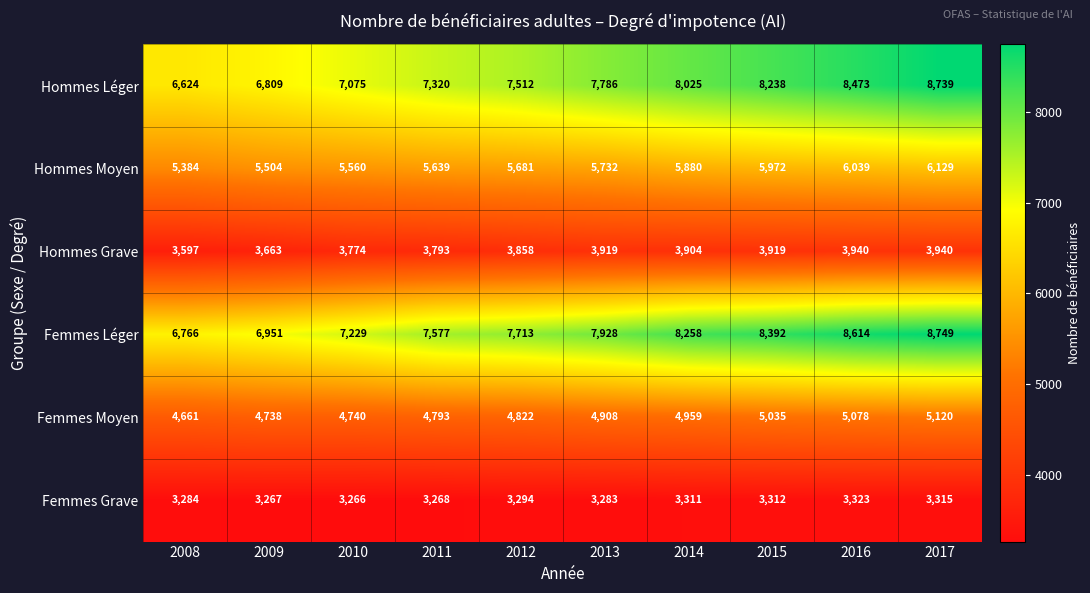

The value of Femmes Moyen at 2014 is 4959. True or false?

True